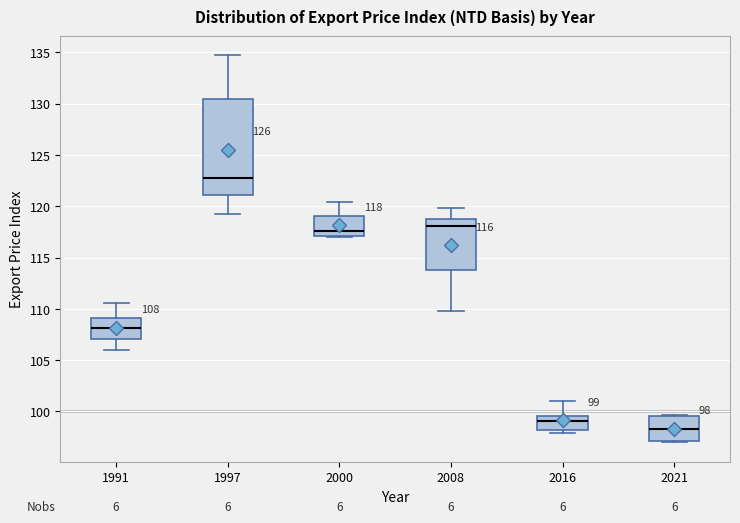

Which box is the tallest, from its lower edge to its upper edge?

1997